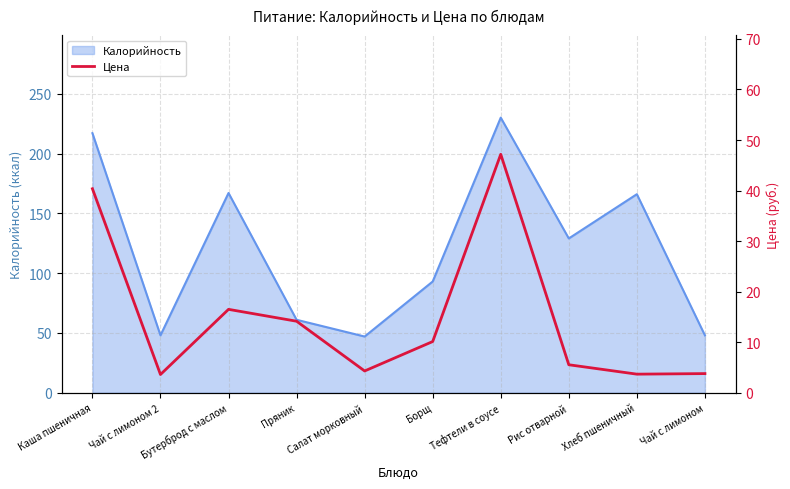

List the labels in order of value, smallest first.

Чай с лимоном 2, Хлеб пшеничный, Чай с лимоном, Салат морковный, Рис отварной, Борщ, Пряник, Бутерброд с маслом, Каша пшеничная, Тефтели в соусе